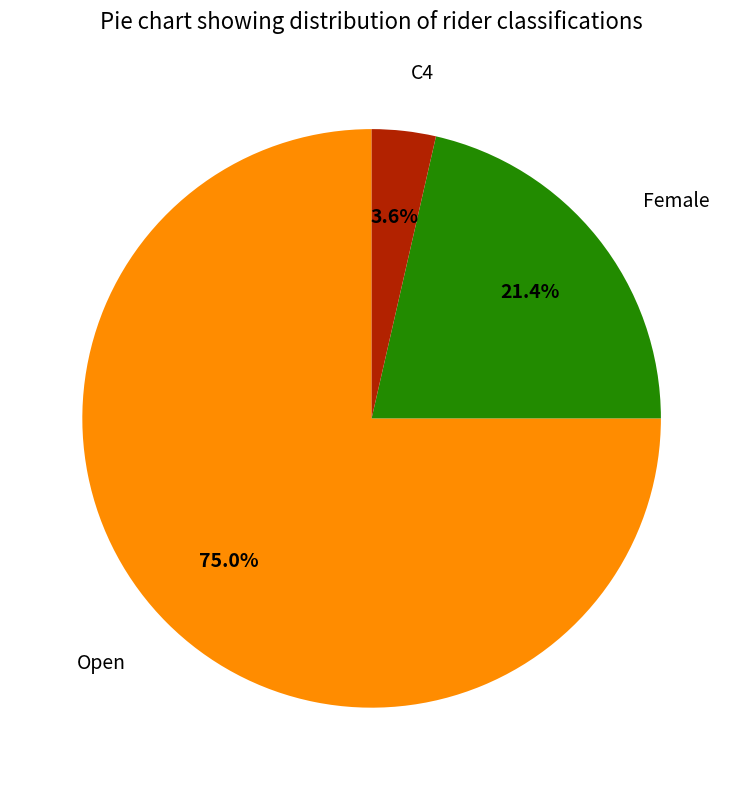

The Female slice represents 29% of the pie. True or false?

False